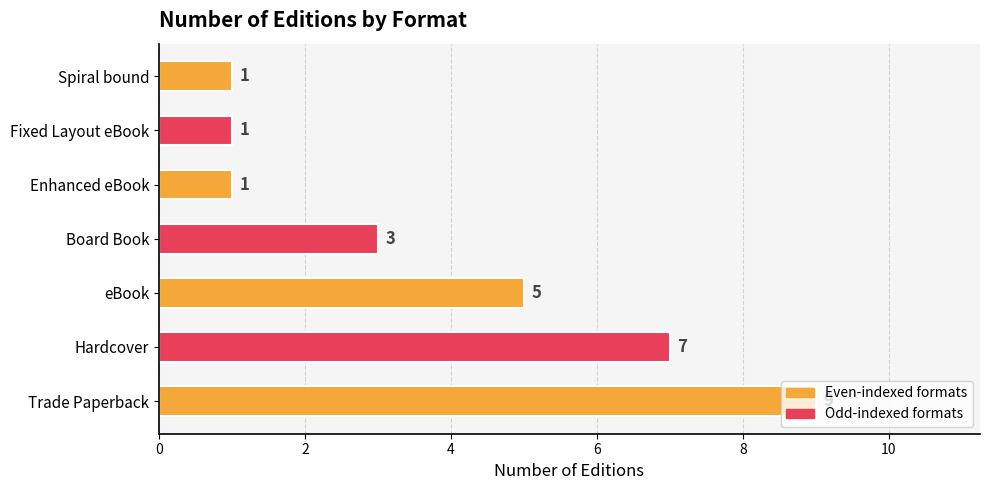

What is the average value?

4